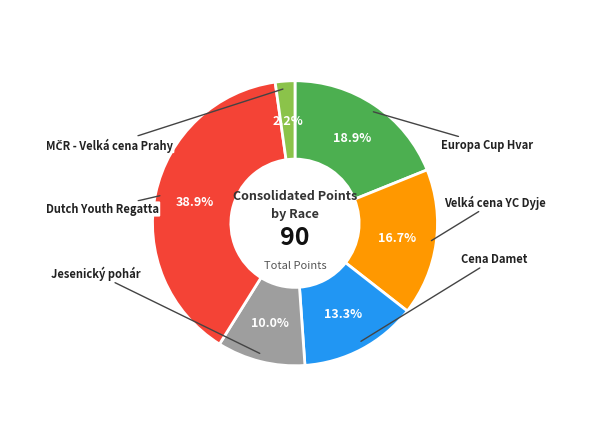

To the nearest percent, what is the average slice percentage?

17%